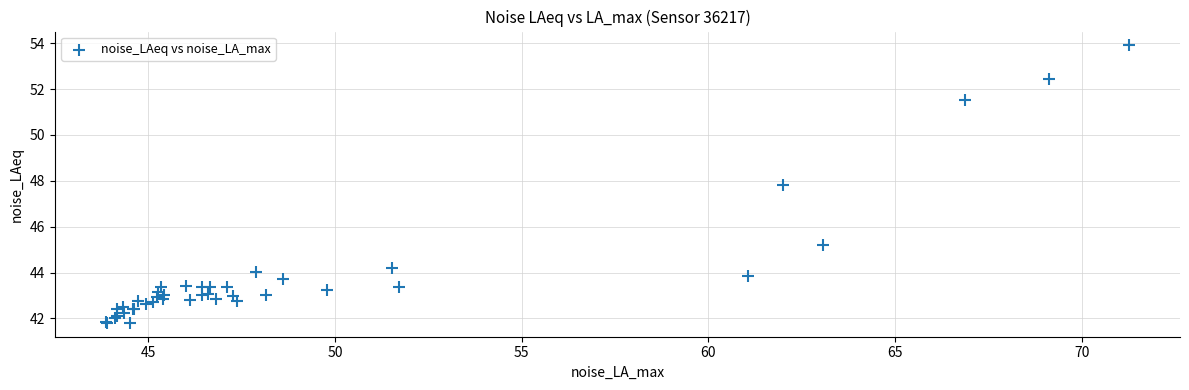

What Y value in the scatter plot is closest to 47?

47.8